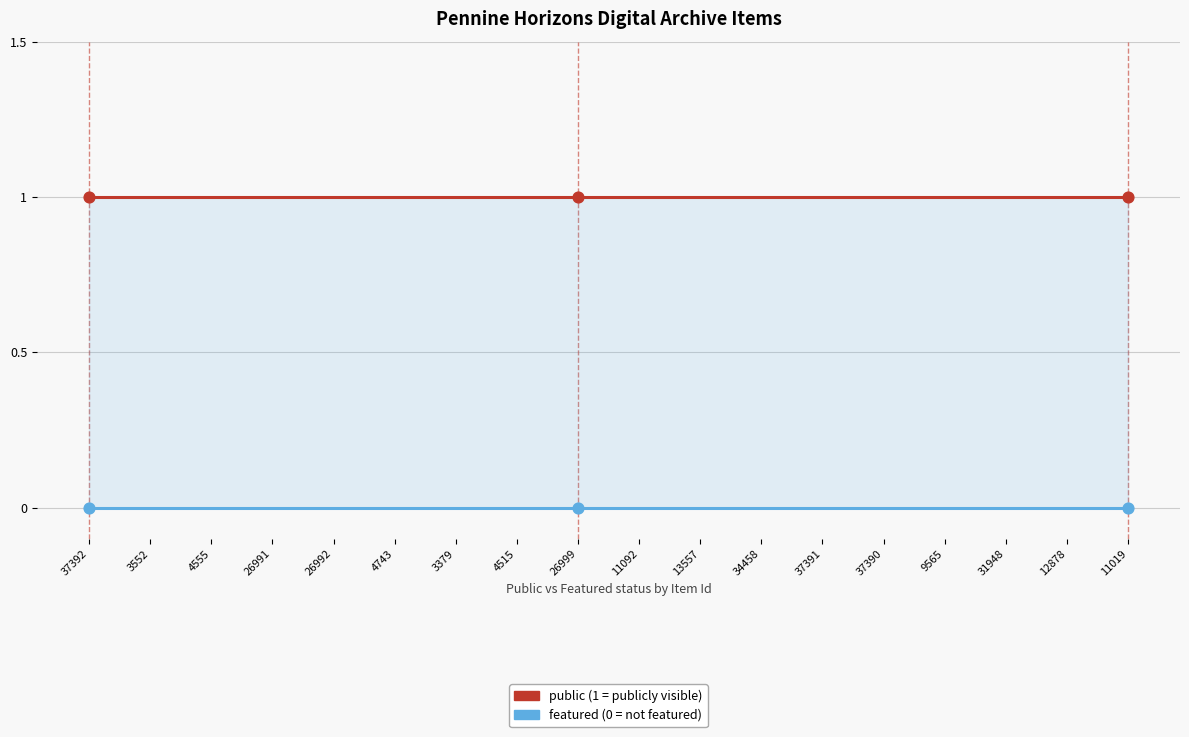

Which series contains the highest Y value?

public